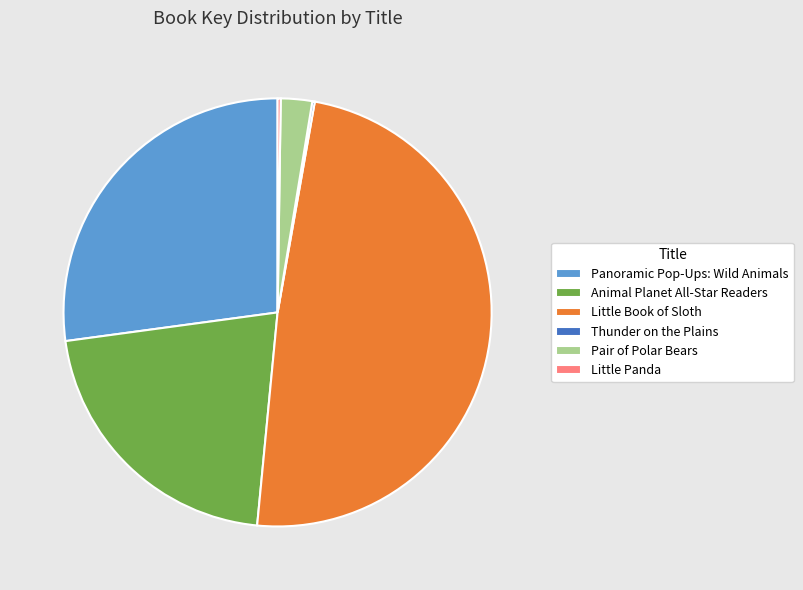

Is Panoramic Pop-Ups: Wild Animals the majority of the pie?

No